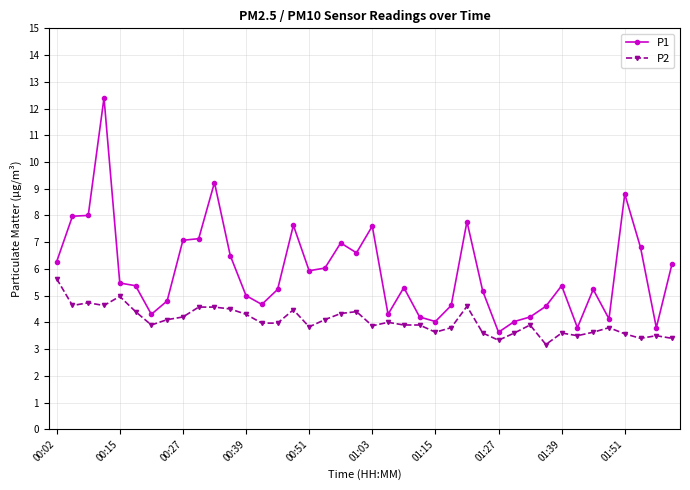

What is the average value of the P1 series?

5.9